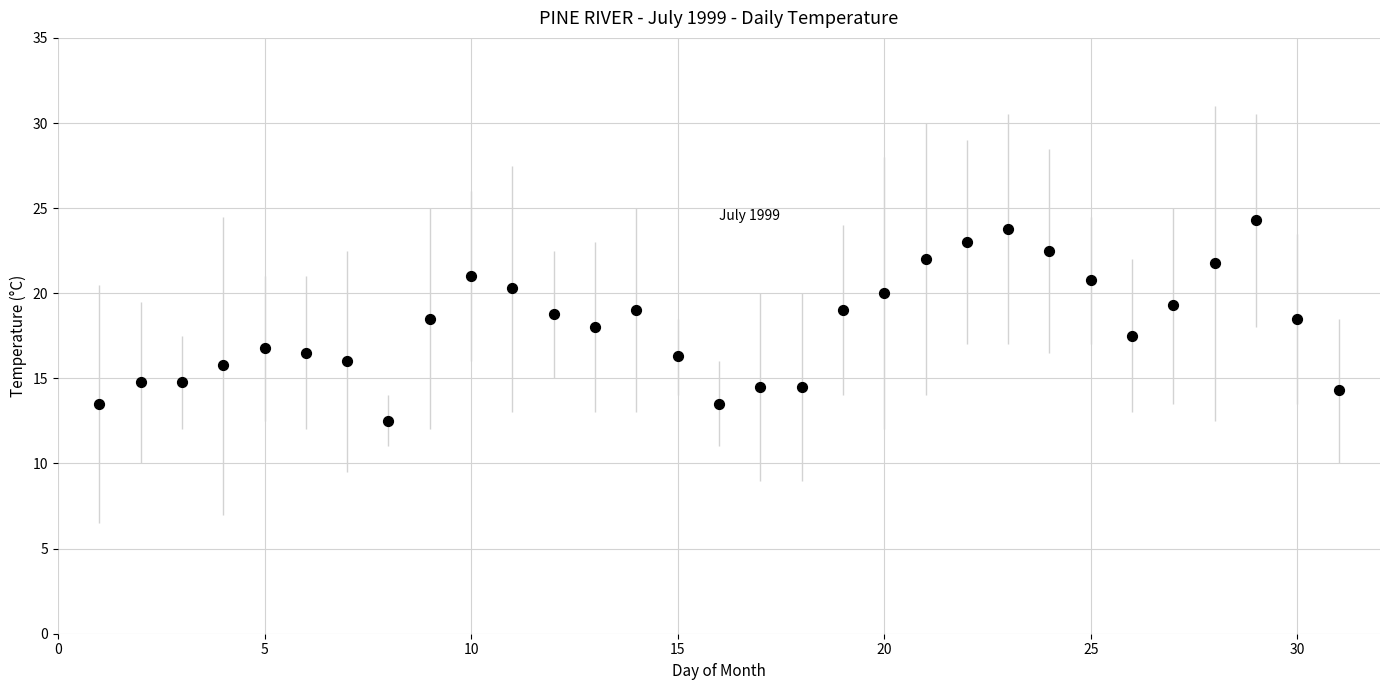

What is the range of X values (max minus min)?

30.0